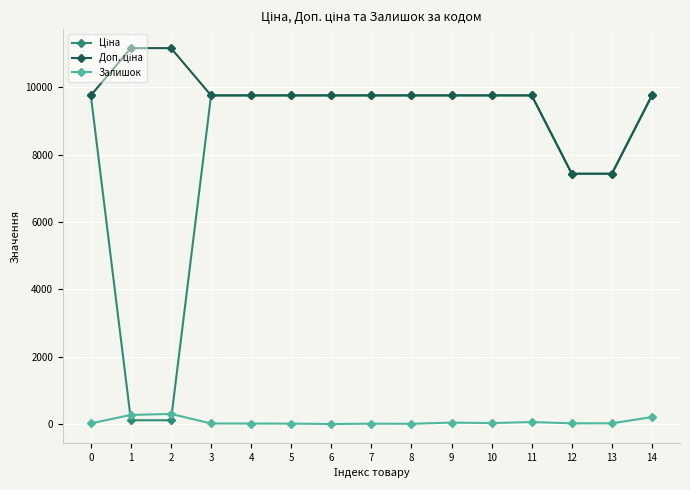

What is the greatest value displayed?

11169.0